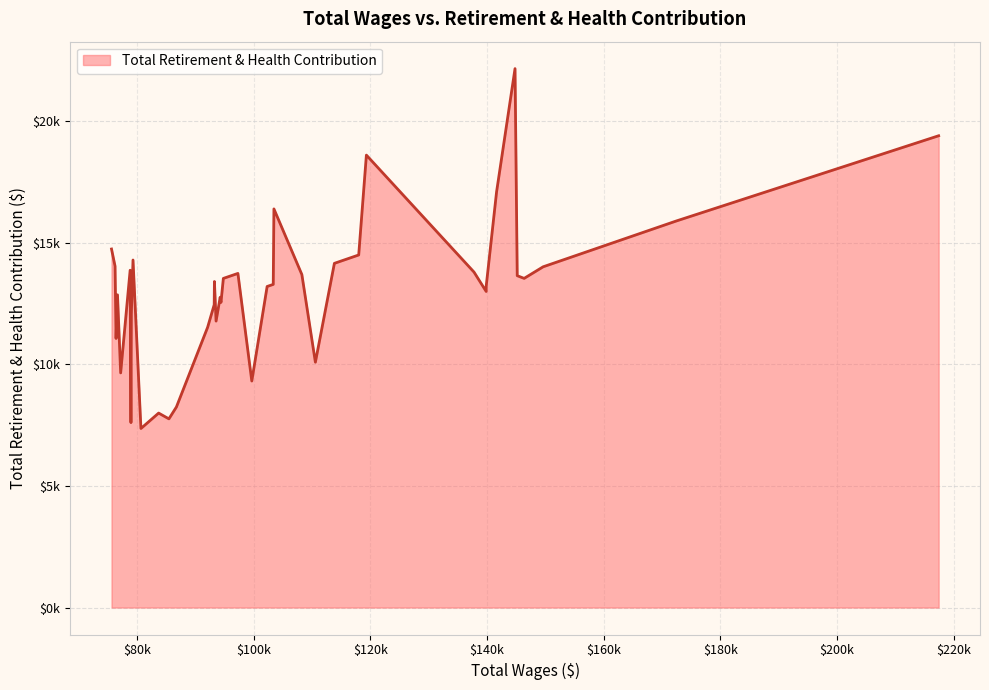

List the labels in order of value, smallest first.

30, 33, 28, 29, 27, 18, 35, 13, 37, 26, 23, 32, 25, 21, 22, 36, 7, 17, 8, 16, 24, 20, 3, 4, 14, 19, 9, 34, 2, 38, 12, 31, 11, 39, 1, 15, 6, 10, 0, 5